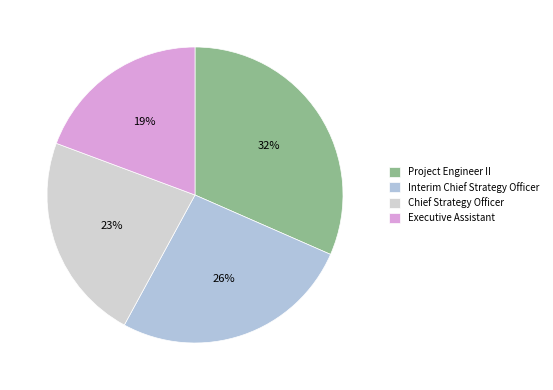

To the nearest percent, what is the combined percentage of Chief Strategy Officer and Interim Chief Strategy Officer?

49%